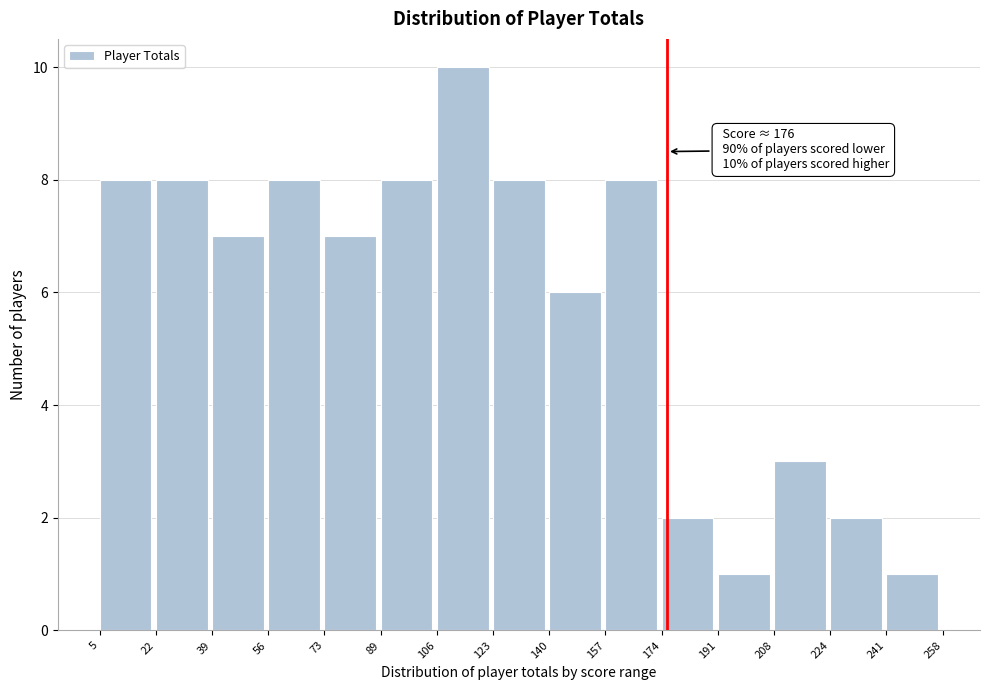

Which range on the x-axis has the tallest bar?

106 to 123